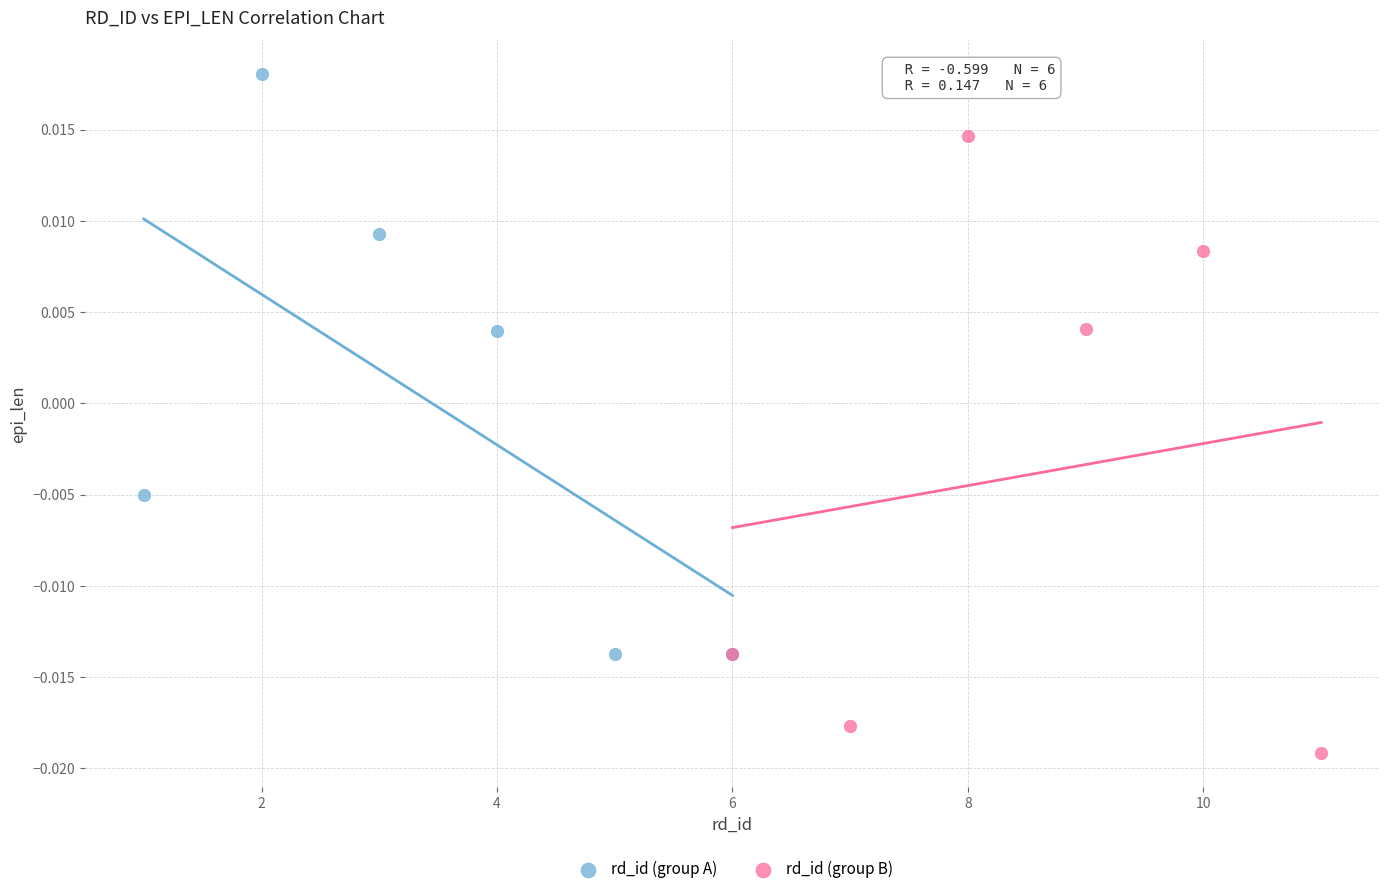

Which series has the widest spread of Y values?

rd_id (group B)